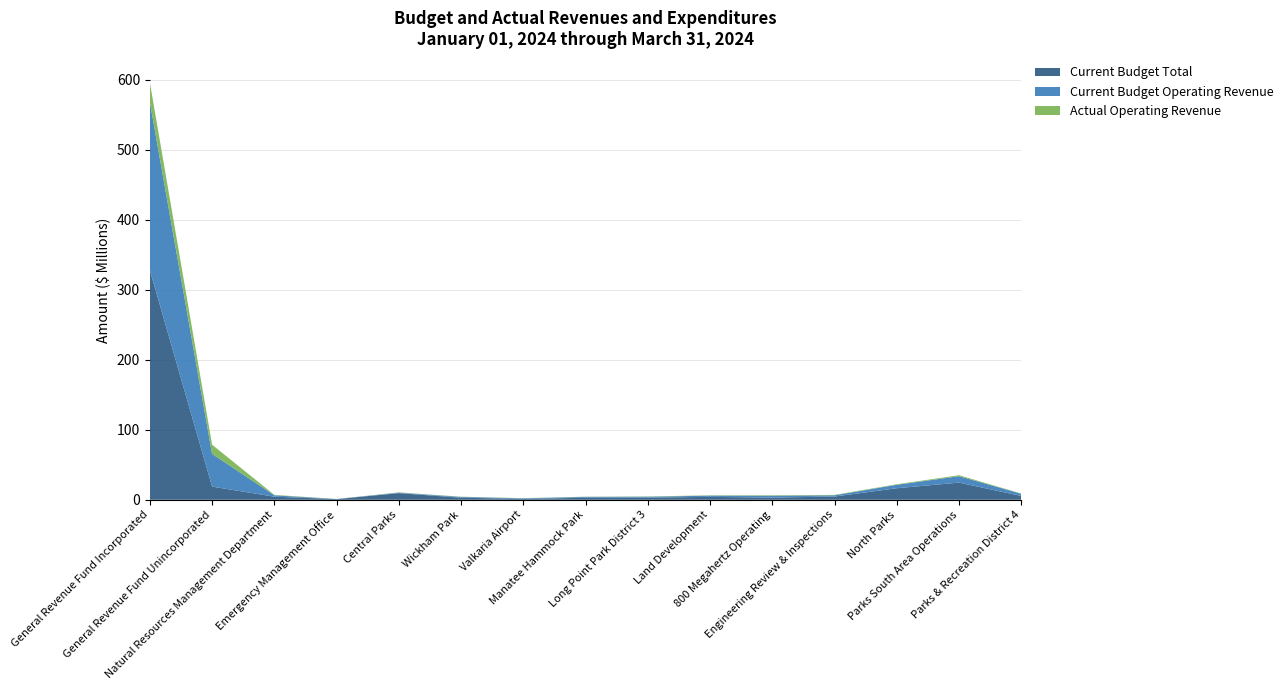

Reading right to left, transcribe all the data shown in this chart.

Current Budget Total: Parks & Recreation District 4=5405799.0	Parks South Area Operations=24489972.0	North Parks=16491909.0	Engineering Review & Inspections=4616183.0	800 Megahertz Operating=3128474.0	Land Development=4150936.0	Long Point Park District 3=3055395.0	Manatee Hammock Park=2866530.0	Valkaria Airport=1238000.0	Wickham Park=2947851.0	Central Parks=9457408.0	Emergency Management Office=958013.0	Natural Resources Management Department=4392250.0	General Revenue Fund Unincorporated=18804959.0	General Revenue Fund Incorporated=327952142.0
Current Budget Operating Revenue: Parks & Recreation District 4=3187228.0	Parks South Area Operations=9164879.0	North Parks=4919073.0	Engineering Review & Inspections=1809071.0	800 Megahertz Operating=2592856.0	Land Development=1733196.0	Long Point Park District 3=1313479.0	Manatee Hammock Park=1226833.0	Valkaria Airport=862007.0	Wickham Park=1119242.0	Central Parks=708035.0	Emergency Management Office=93295.0	Natural Resources Management Department=2005986.0	General Revenue Fund Unincorporated=46726051.0	General Revenue Fund Incorporated=240245471.0
Actual Operating Revenue: Parks & Recreation District 4=344887.0	Parks South Area Operations=1388456.2	North Parks=728254.3	Engineering Review & Inspections=564760.8	800 Megahertz Operating=710303.3	Land Development=477285.4	Long Point Park District 3=384340.2	Manatee Hammock Park=304170.4	Valkaria Airport=208907.1	Wickham Park=333267.7	Central Parks=383028.5	Emergency Management Office=91892.8	Natural Resources Management Department=626431.8	General Revenue Fund Unincorporated=13110995.2	General Revenue Fund Incorporated=27886418.9